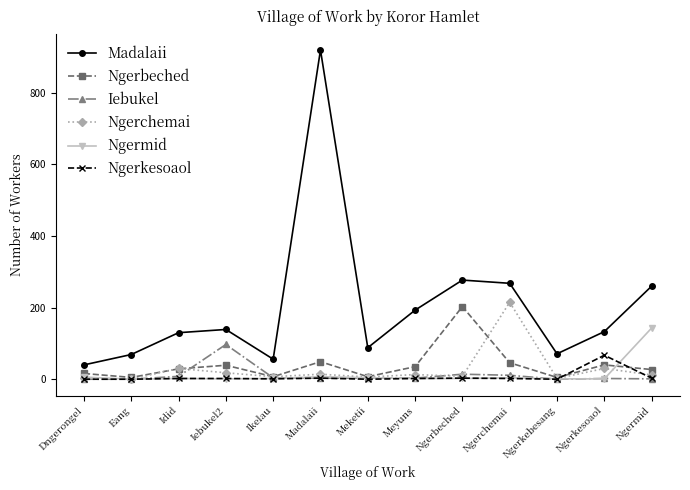

What is the maximum value shown in the chart?

920